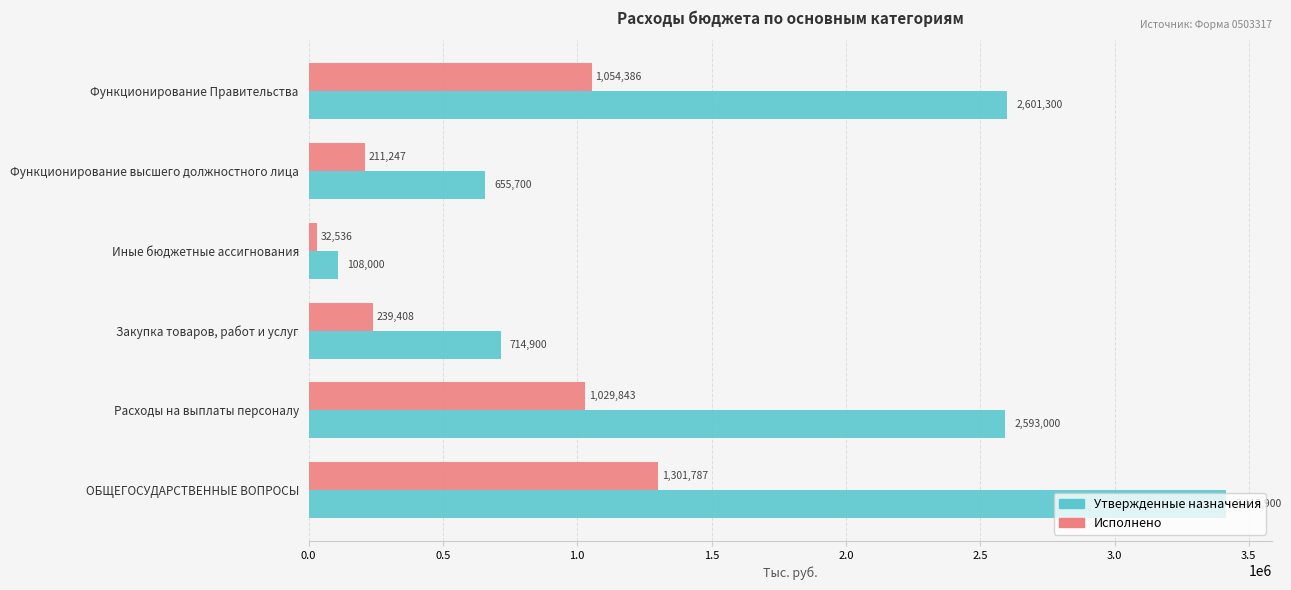

Which series changed the most between Закупка товаров, работ и услуг and Функционирование высшего должностного лица?

Утвержденные назначения